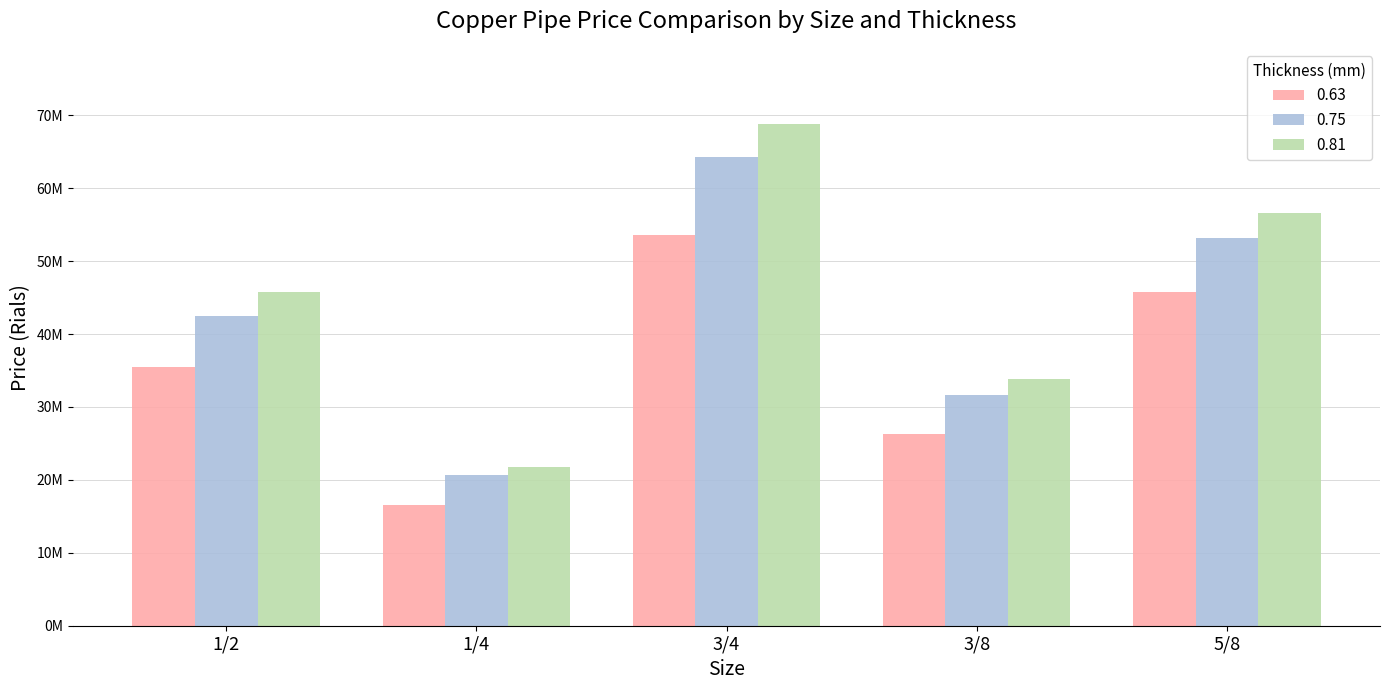

Between 3/4 and 3/8, which series saw the biggest shift?

0.81